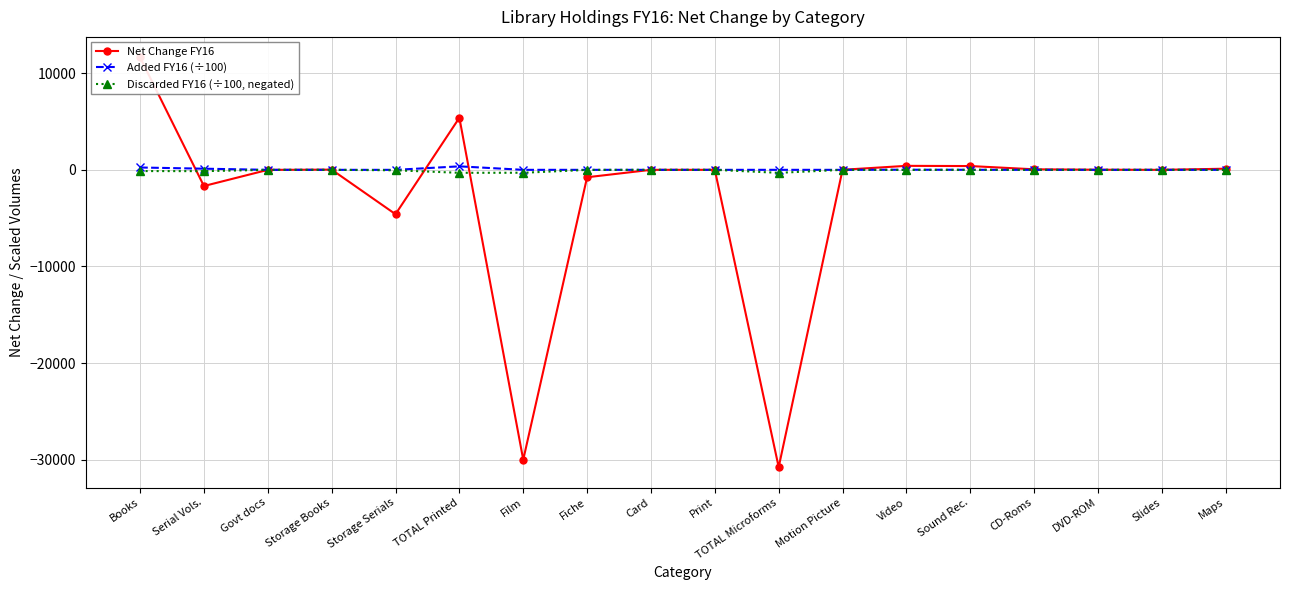

Is it true that Added FY16 (÷100) equals 6.0 at Sound Rec.?

False